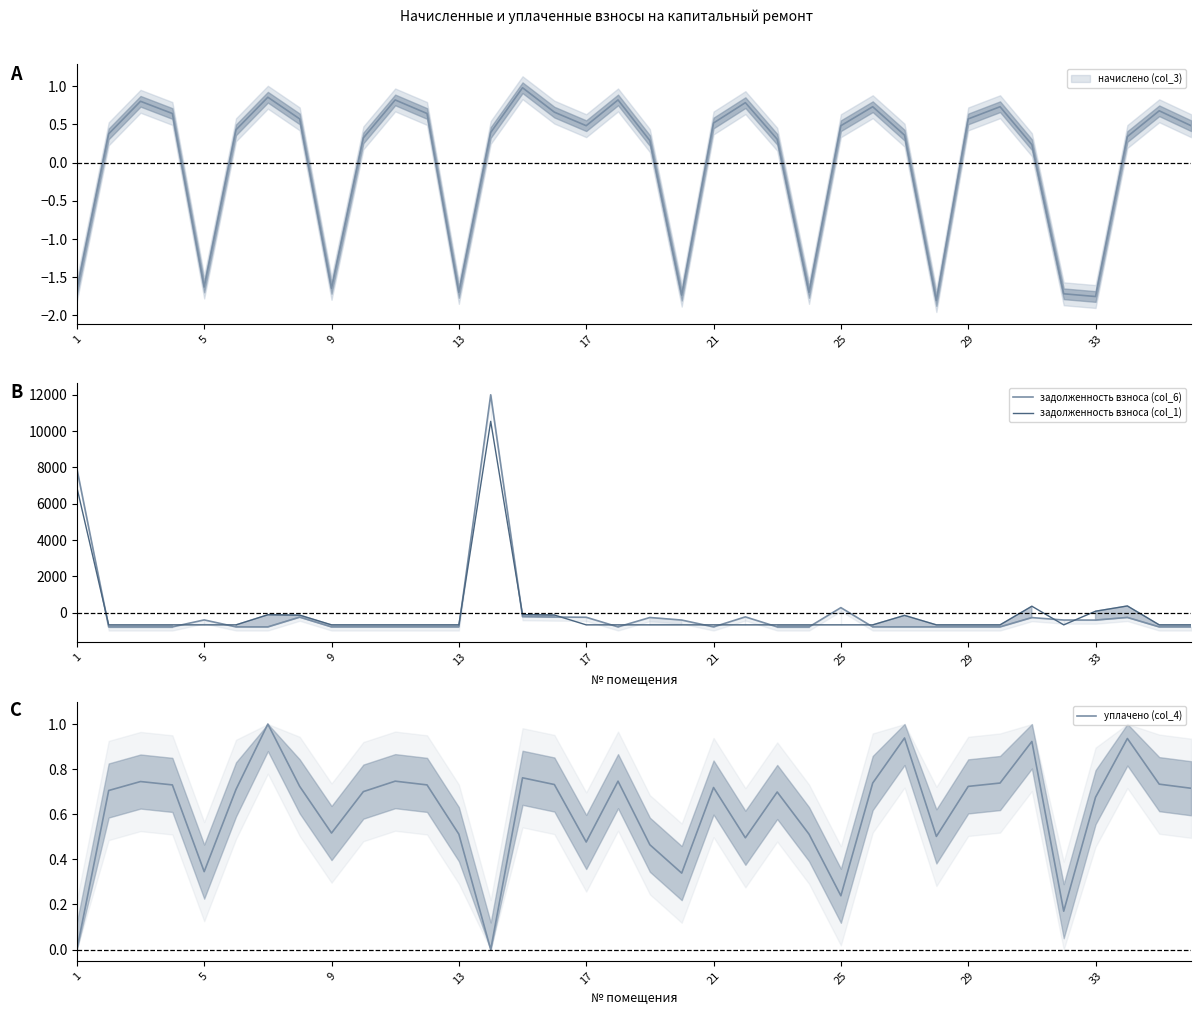

What is the minimum value for задолженность взноса (col_1)?

-676.4